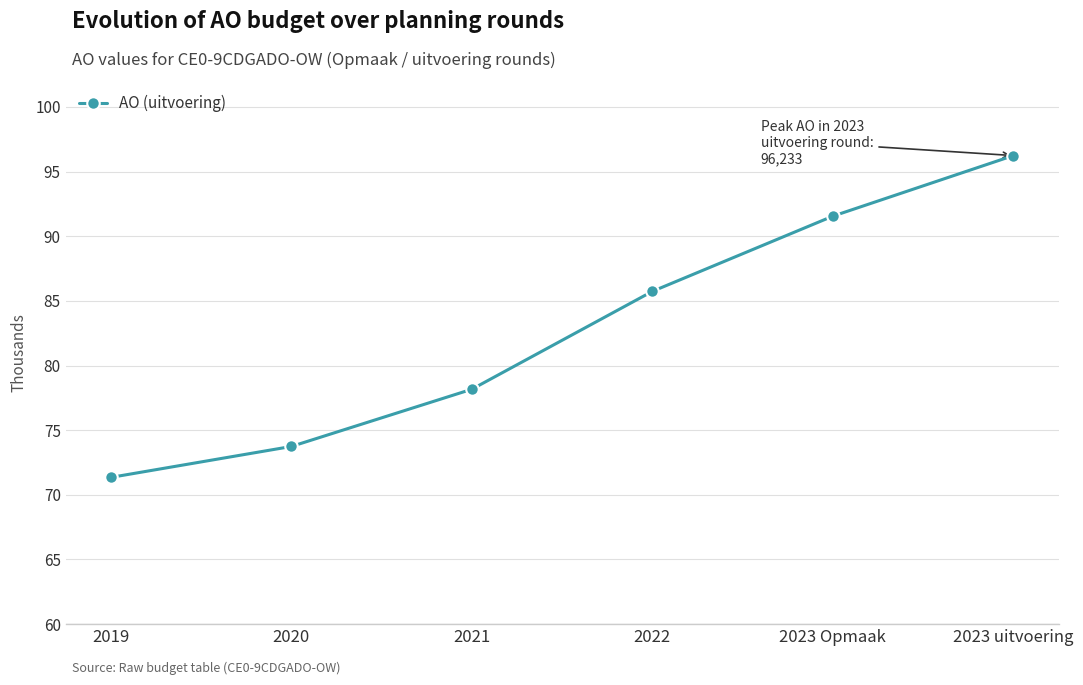

List the labels in order of value, largest first.

2023 uitvoering, 2023 Opmaak, 2022, 2021, 2020, 2019